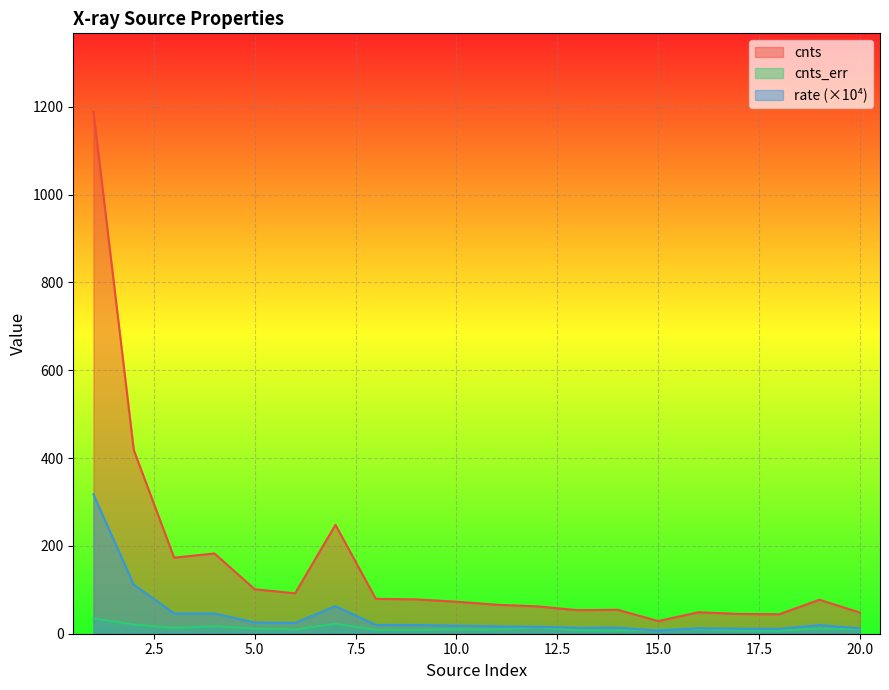

At how many categories does at least one series exceed 605?

1